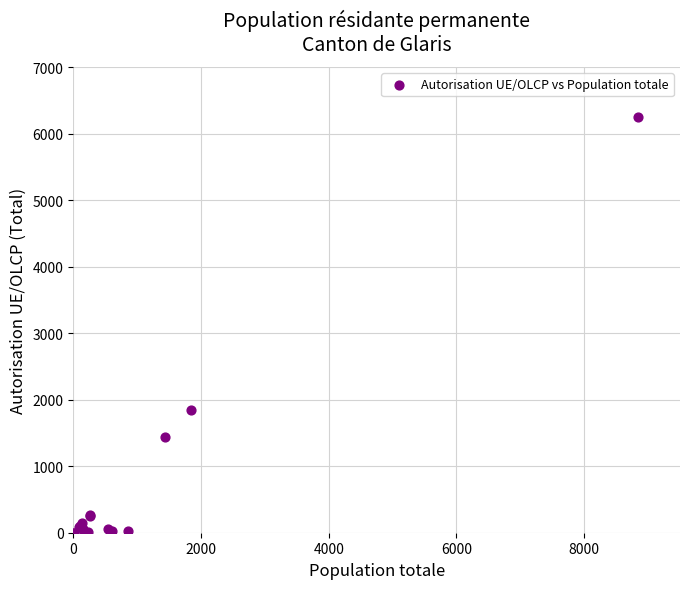

What Y value in the scatter plot is closest to 3125?

1846